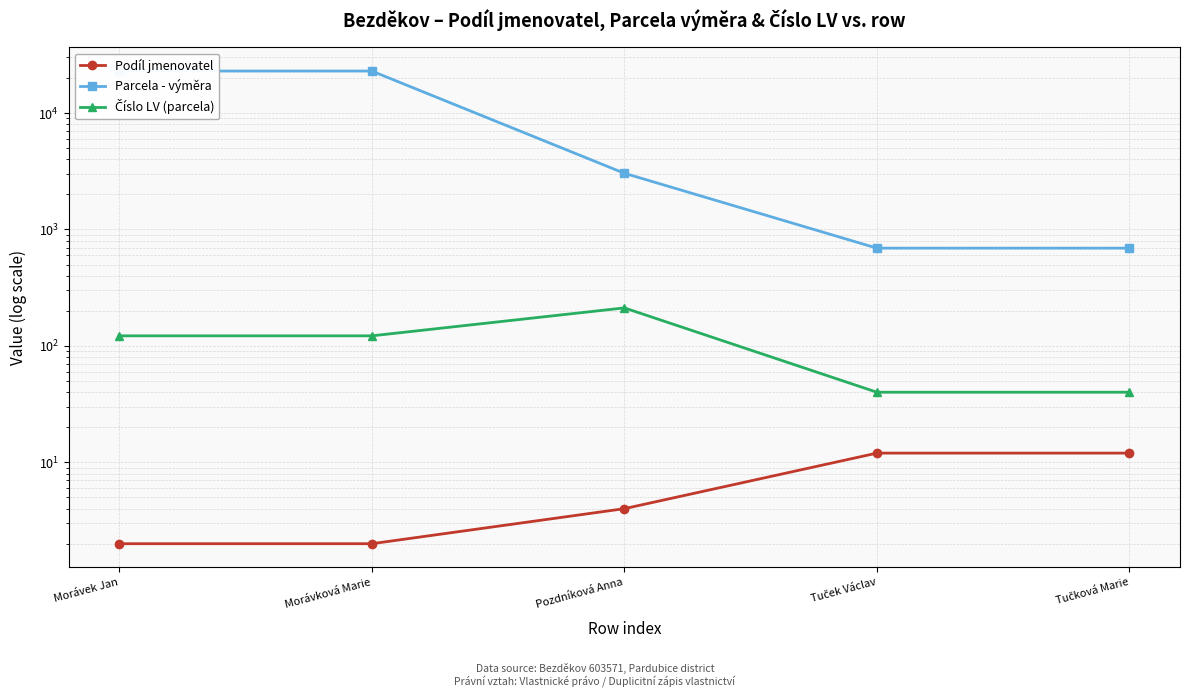

Does the chart display data point markers on the line(s)?

Yes